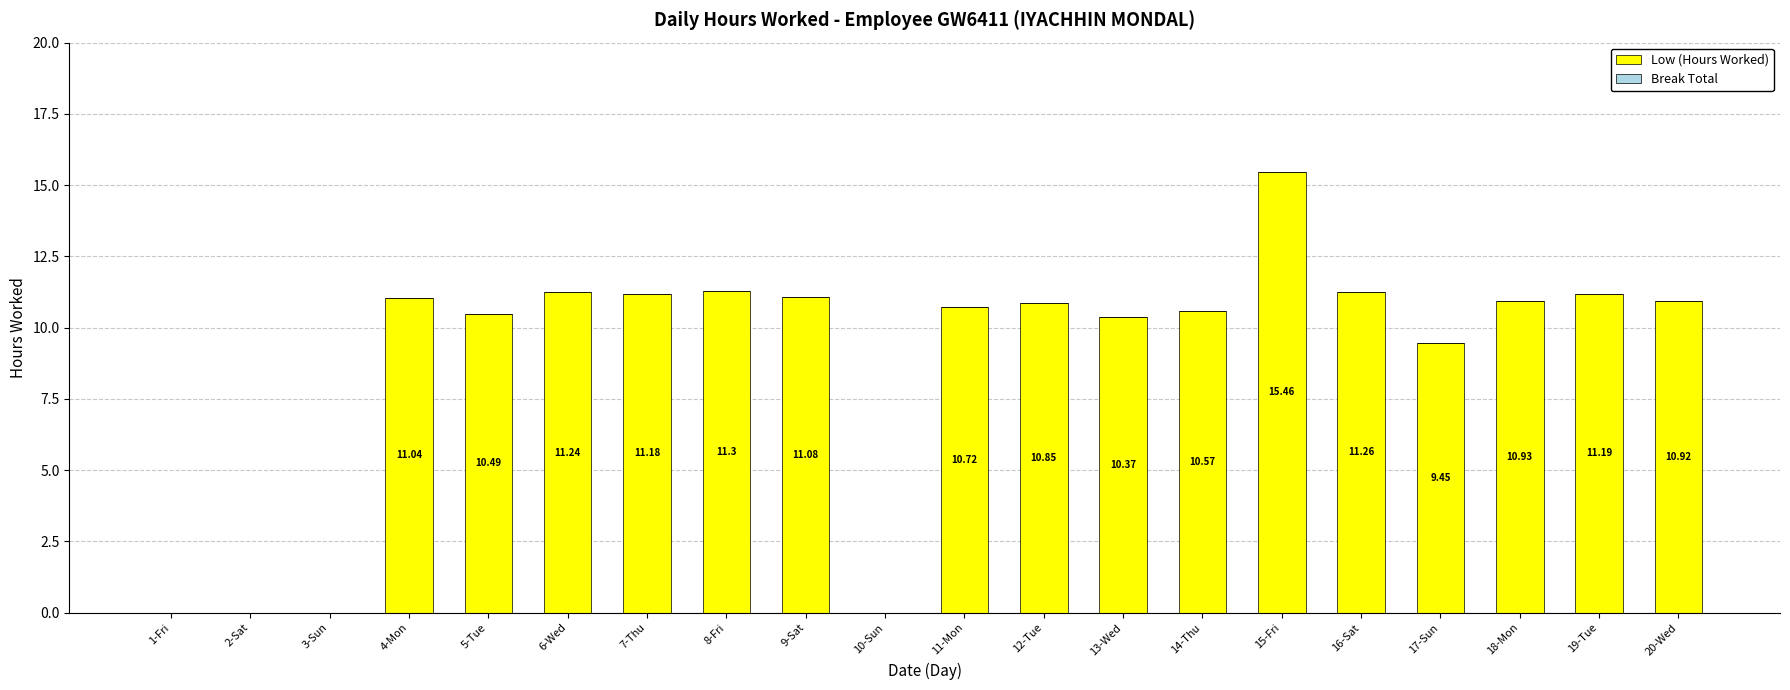

What is the change in value from 9-Sat to 15-Fri?

+4.4